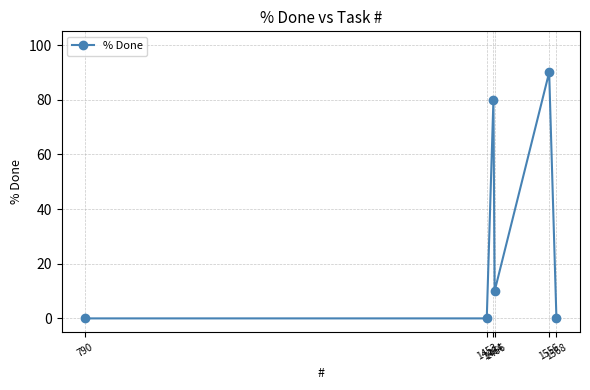

What is the difference between the maximum and minimum values?

90